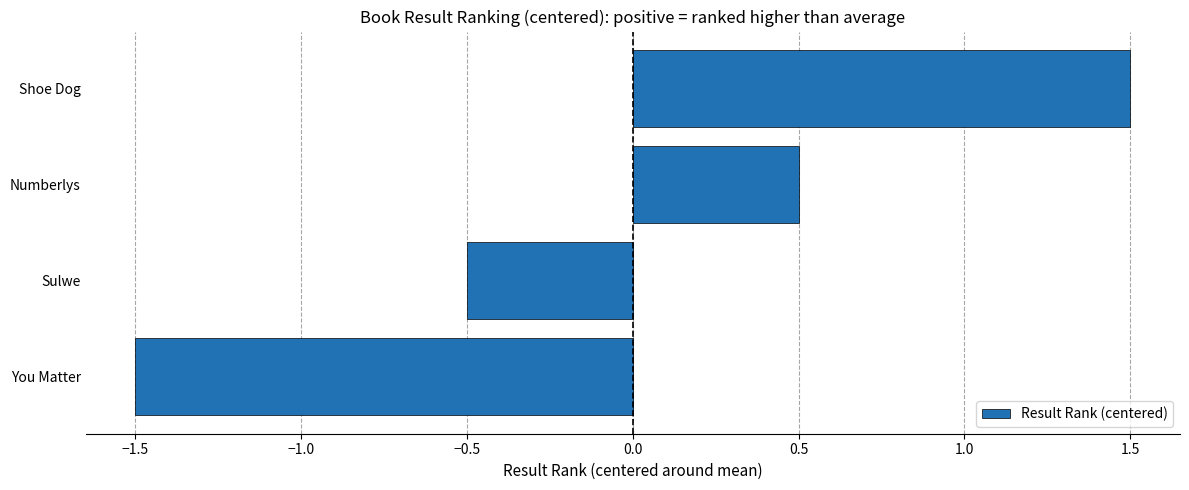

What is the approximate value at Numberlys?

0.5